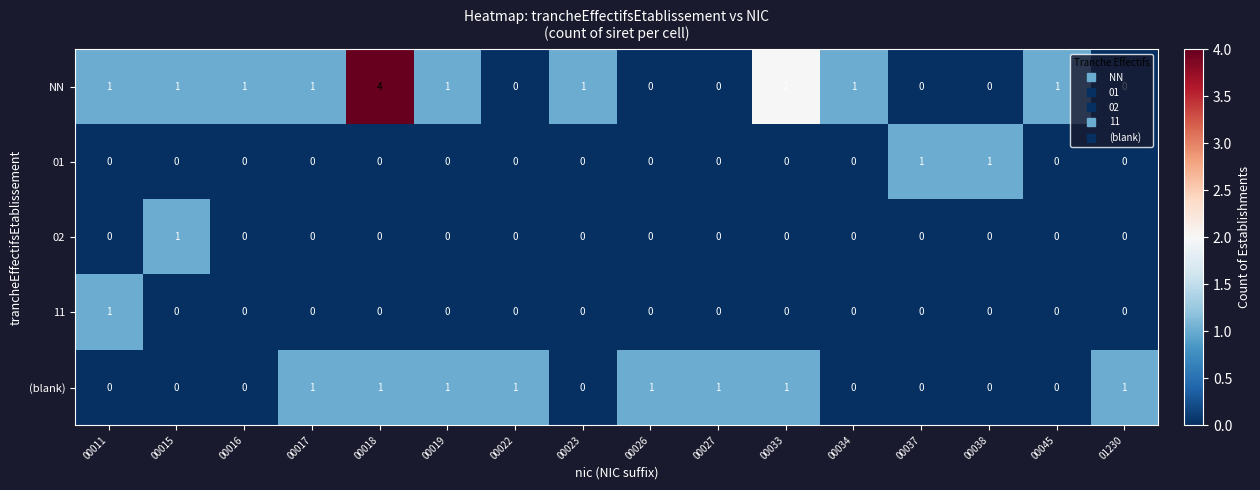

How many values in the 11 series exceed 0?

1